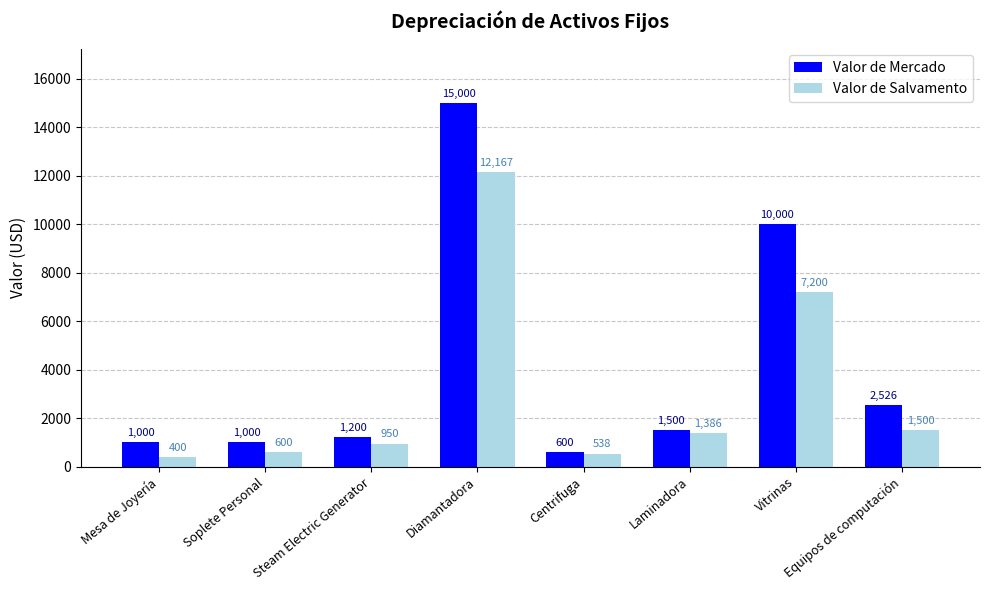

Is it true that Valor de Mercado equals 23096.0 at Diamantadora?

False